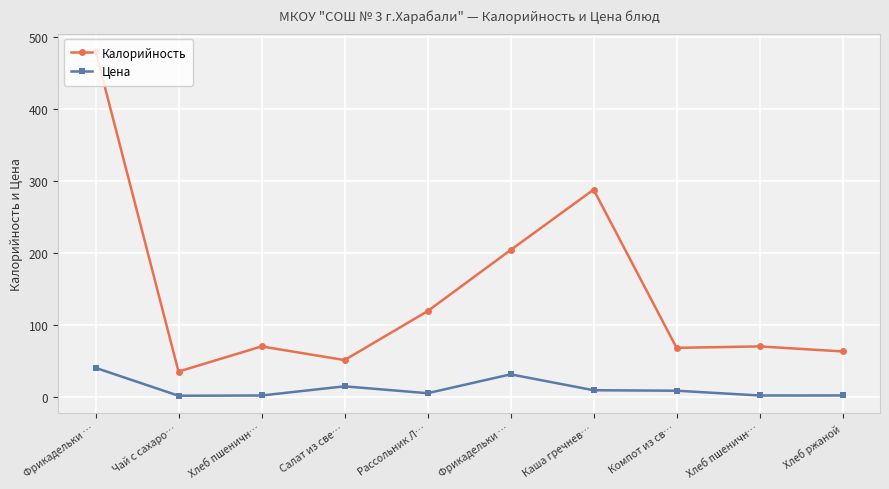

Does the chart have visible grid lines?

Yes